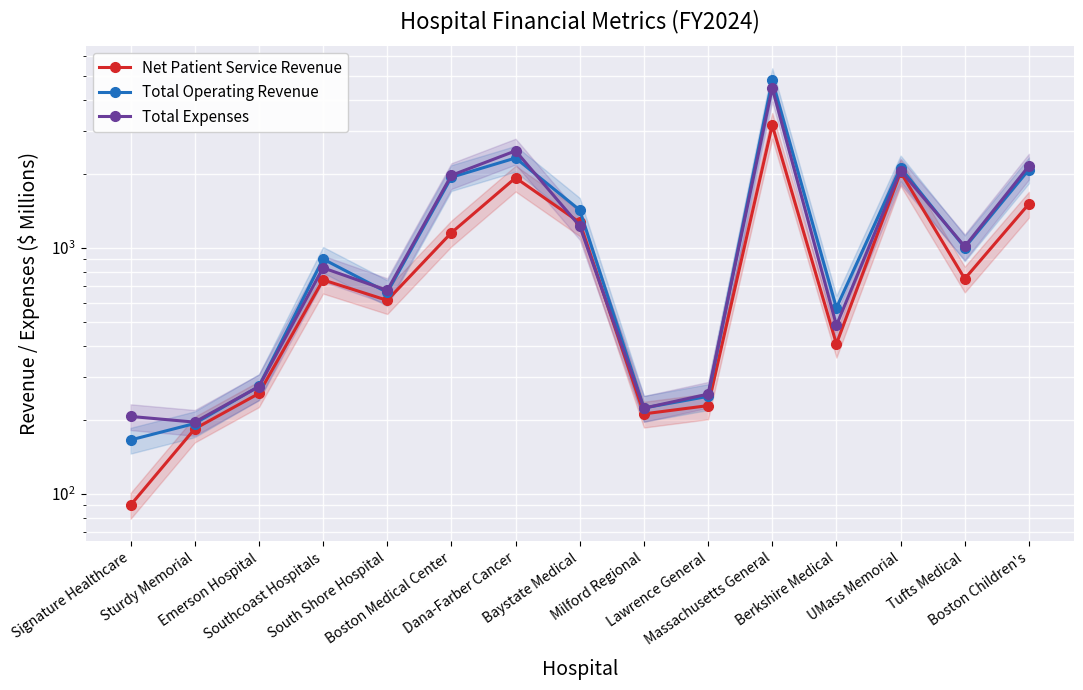

What is the difference between the Total Expenses values at Tufts Medical and Sturdy Memorial?

817.5